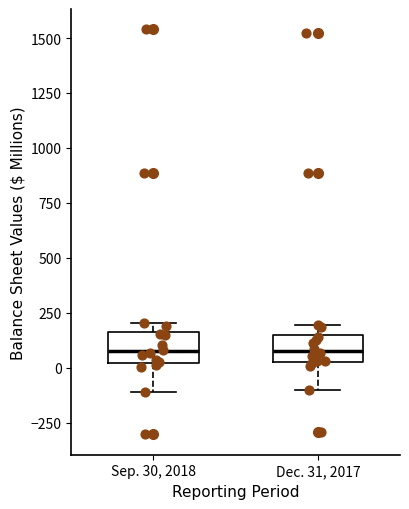

Reading left to right, transcribe this box plot: for each box, give where its median line is, the range the box spans, and where its two whiskers end, as read against the y-axis. The values are not printed on the chart, so give them approximately, as read against the axis.

Sep. 30, 2018: median 100, box 0 to 150, whiskers -100 to 200
Dec. 31, 2017: median 100, box 50 to 150, whiskers -100 to 200